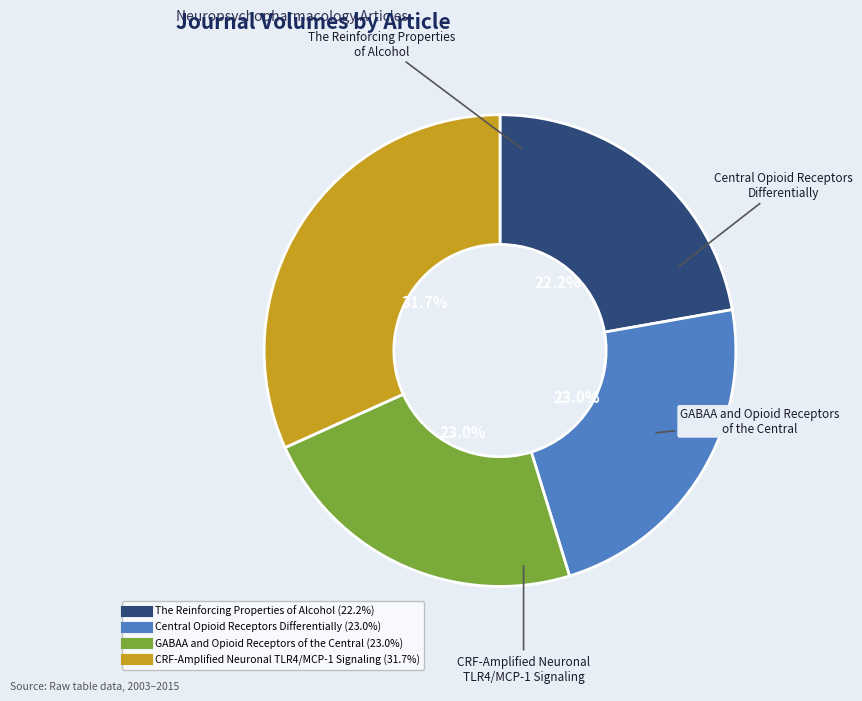

How many slices are in this pie chart?

4